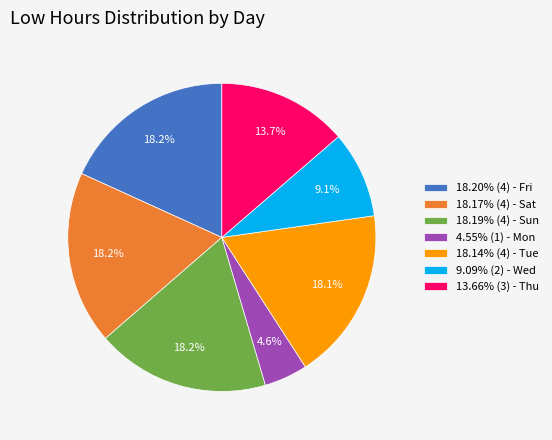

Is there any slice that represents more than half of the pie?

No